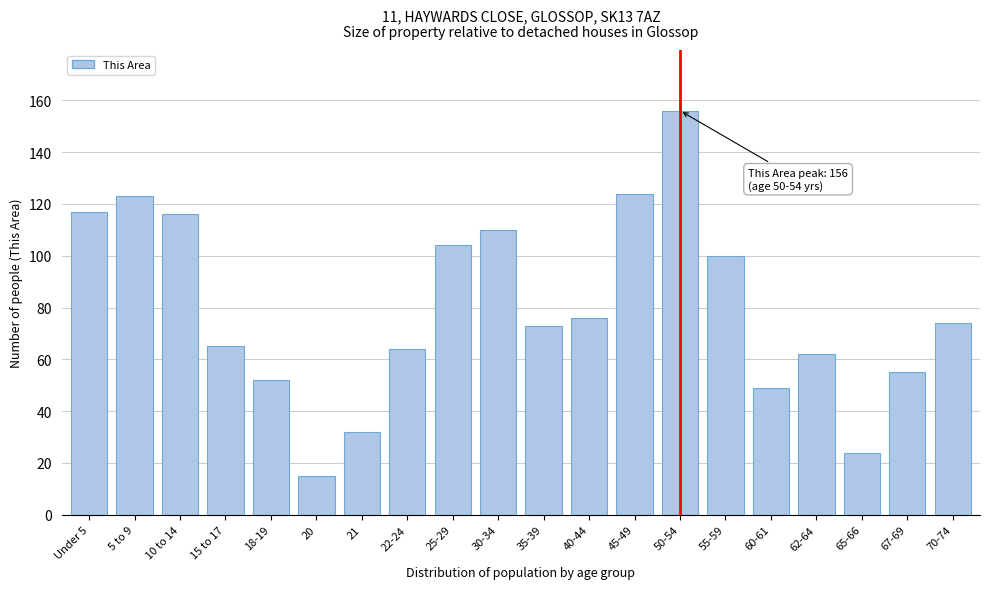

Reading right to left, what are all the values shown in this chart?

74	55	24	62	49	100	156	124	76	73	110	104	64	32	15	52	65	116	123	117